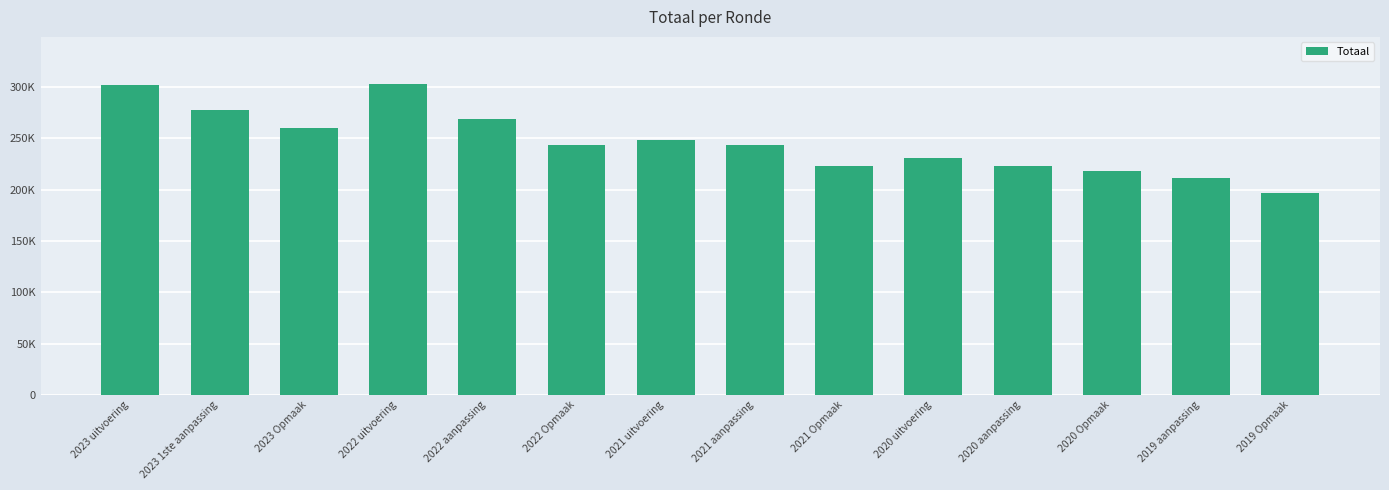

Read the value at 2023 Opmaak, to the nearest 50.

260600